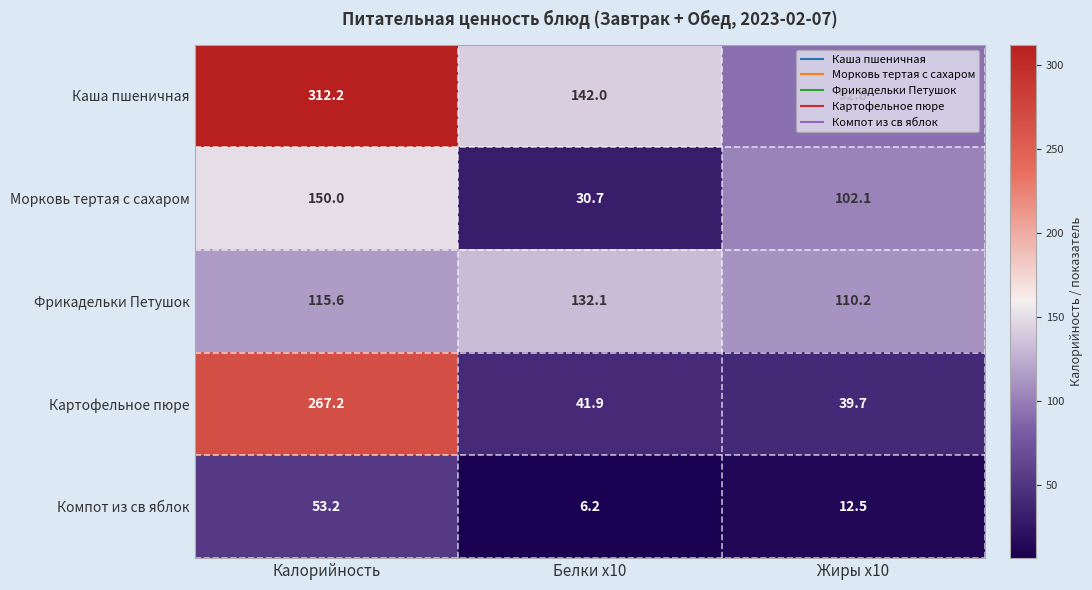

How many data points in Компот из св яблок are above 12?

2